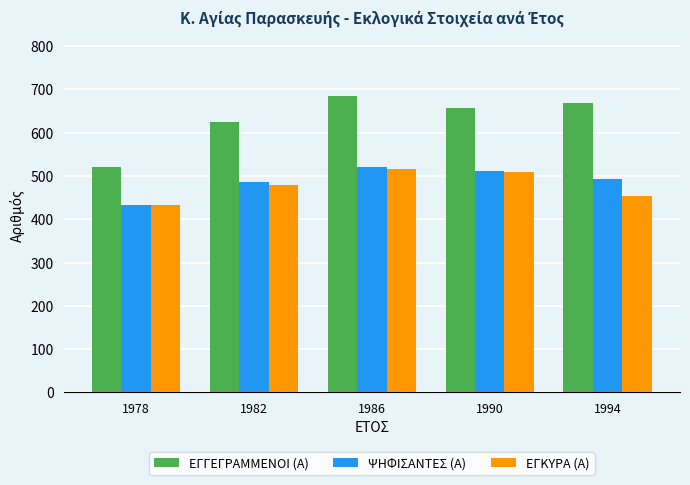

List the labels in order of ΕΓΓΕΓΡΑΜΜΕΝΟΙ (Α) value, largest first.

1986, 1994, 1990, 1982, 1978